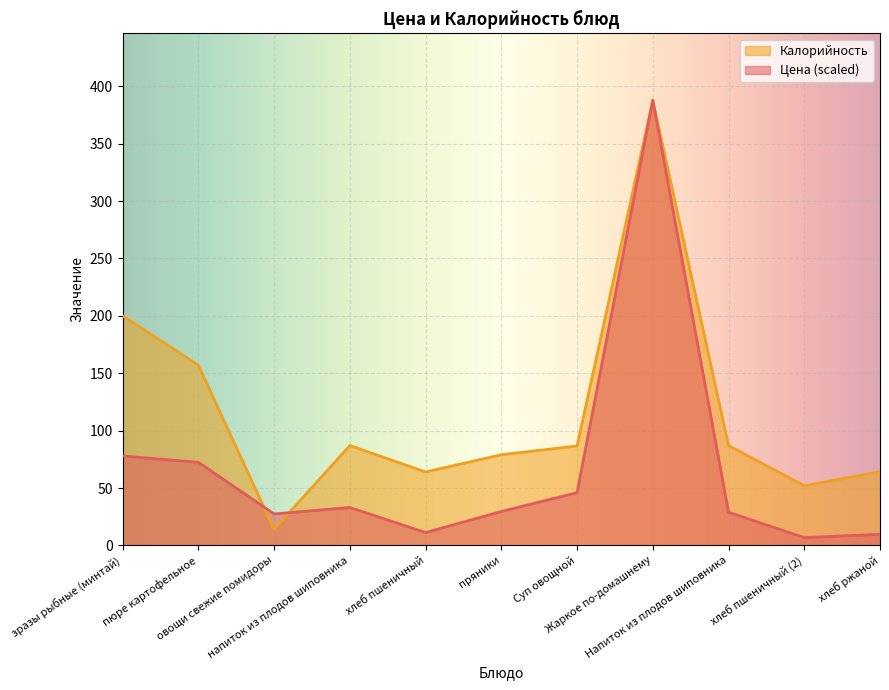

Reading left to right, extract all data points from this chart.

Цена: зразы рыбные (минтай)=77.9	пюре картофельное=72.4	овощи свежие помидоры=27.4	напиток из плодов шиповника=33.1	хлеб пшеничный=11.2	пряники=29.5	Суп овощной=46.0	Жаркое по-домашнему=387.8	Напиток из плодов шиповника=28.9	хлеб пшеничный (2)=6.8	хлеб ржаной=9.7
Калорийность: зразы рыбные (минтай)=200.0	пюре картофельное=157.0	овощи свежие помидоры=14.0	напиток из плодов шиповника=87.0	хлеб пшеничный=64.0	пряники=79.0	Суп овощной=86.7	Жаркое по-домашнему=387.8	Напиток из плодов шиповника=87.0	хлеб пшеничный (2)=52.0	хлеб ржаной=64.3